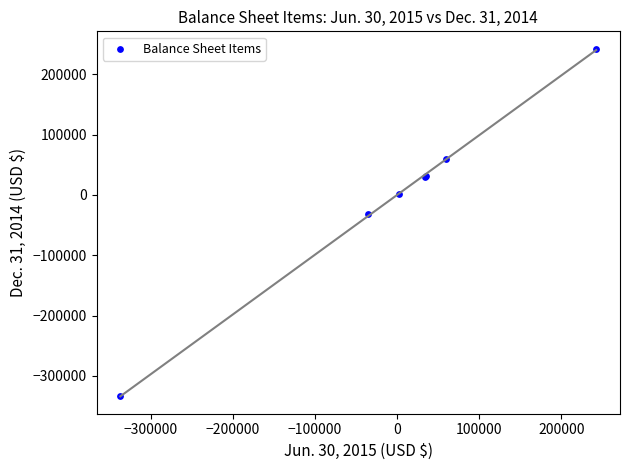

What Y value in the scatter plot is closest to -45415?

-31837